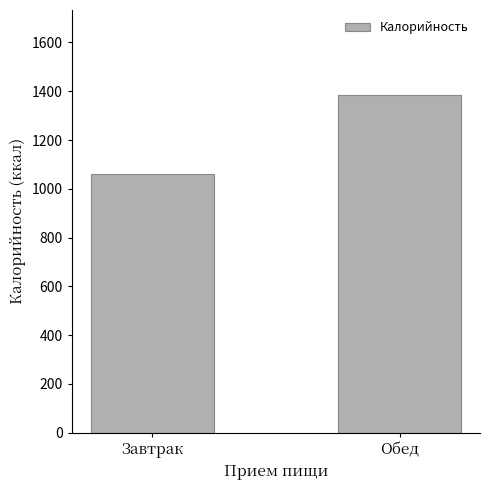

At which label is the value closest to 1224?

Завтрак